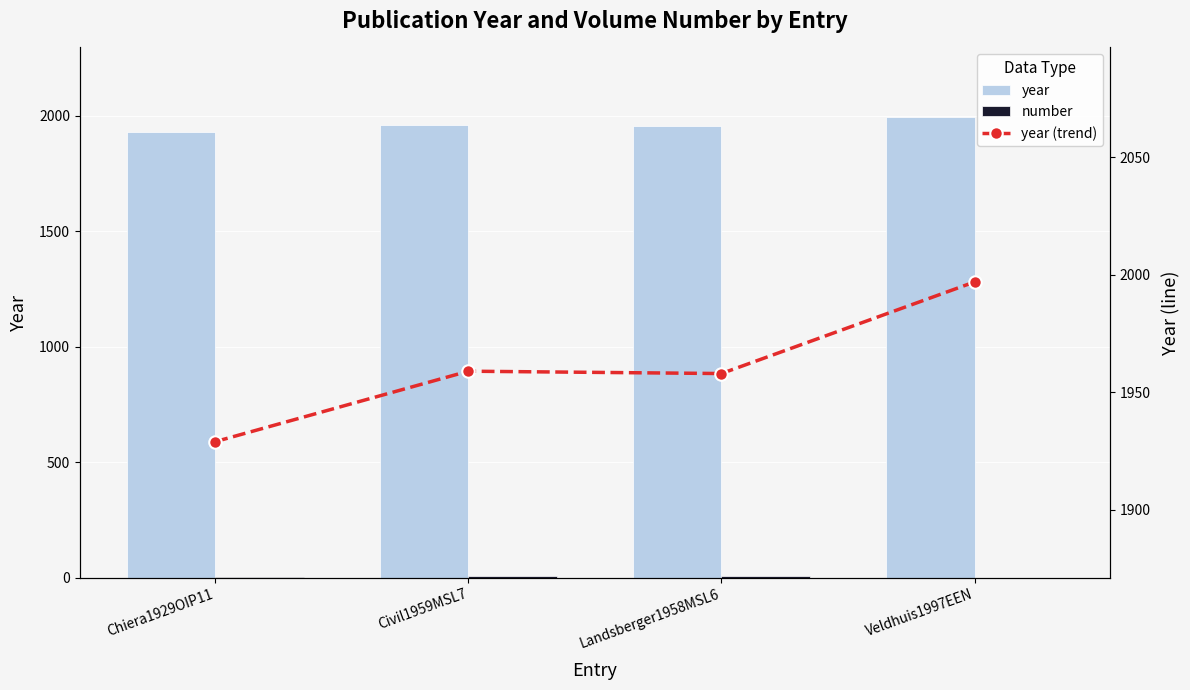

How many data points in number are above 6?

1